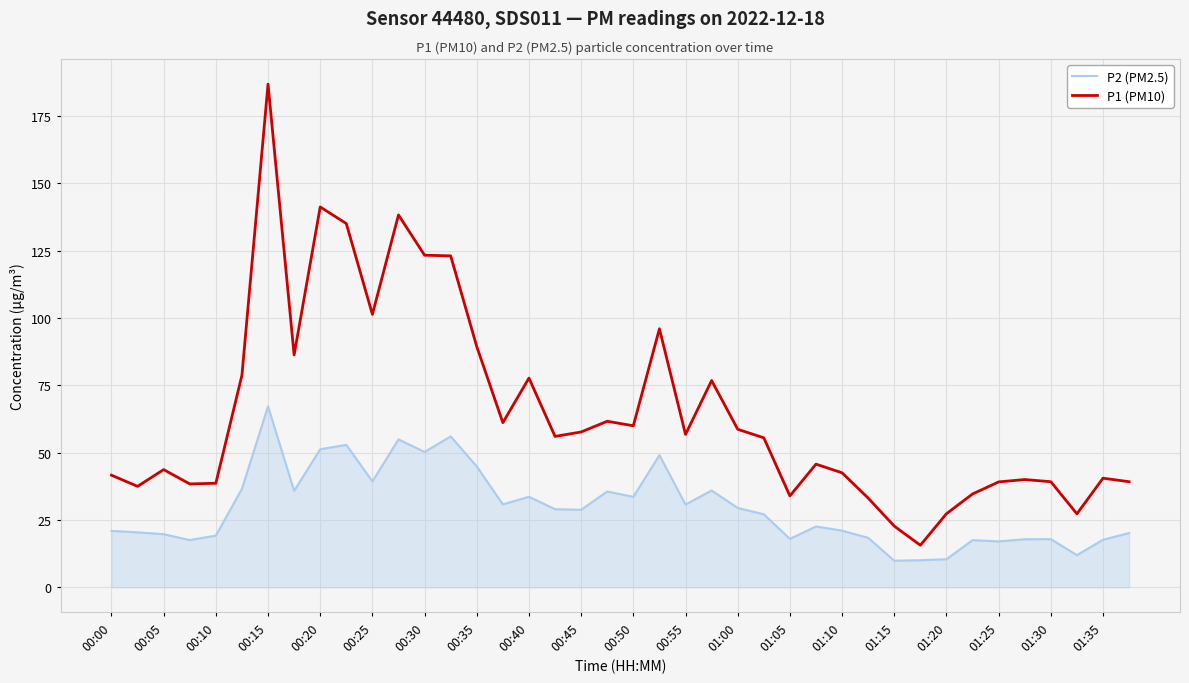

What is the highest value of the P2 (PM2.5) series?

67.2